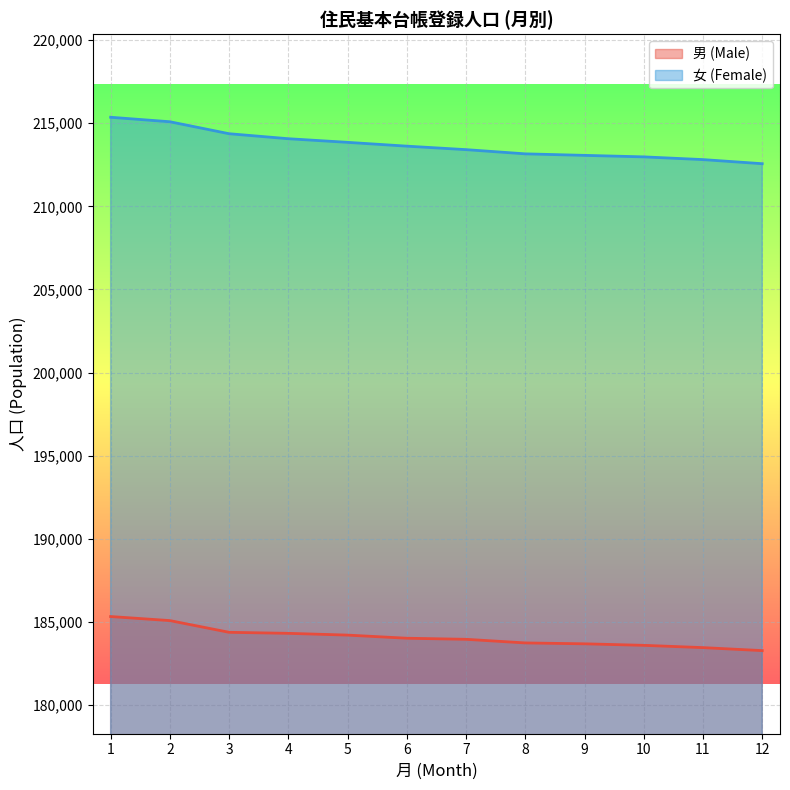

What is the sum of the 女 (Female) values at 11 and 1?

428177